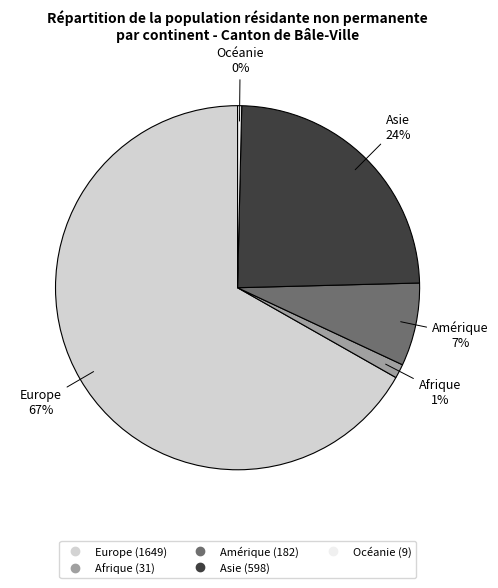

How many segments does this pie chart have?

5